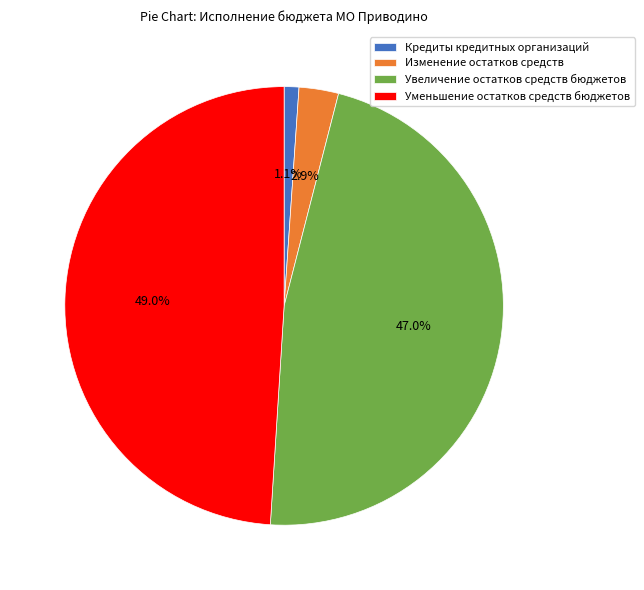

Between Кредиты кредитных организаций and Уменьшение остатков средств бюджетов, which is larger?

Уменьшение остатков средств бюджетов